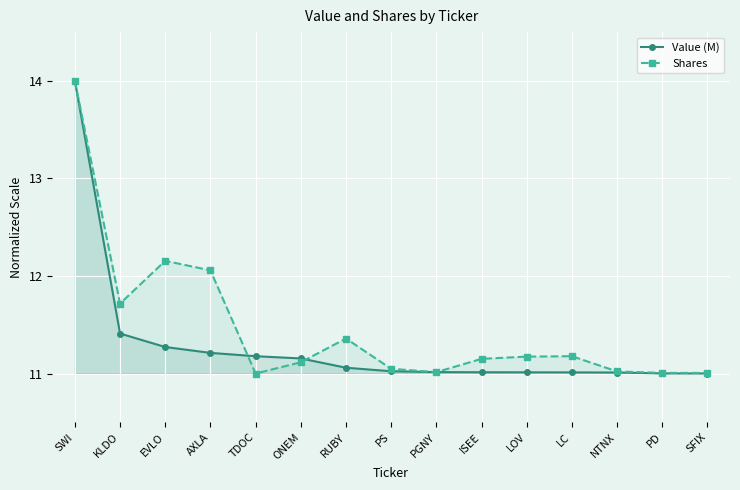

What is the difference between the maximum and second lowest values in the Shares series?

3.0